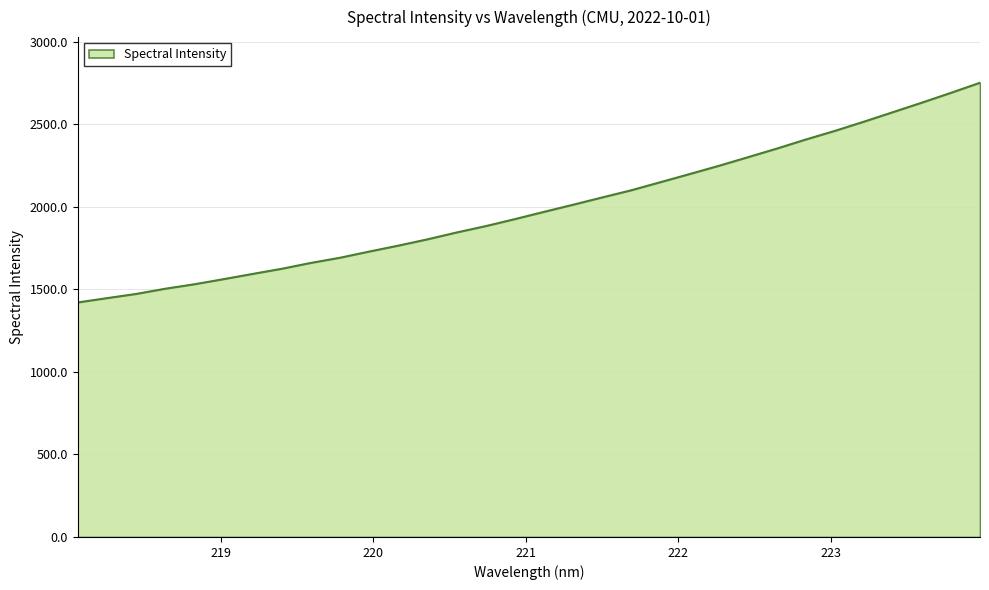

What is the greatest value displayed?

2751.6